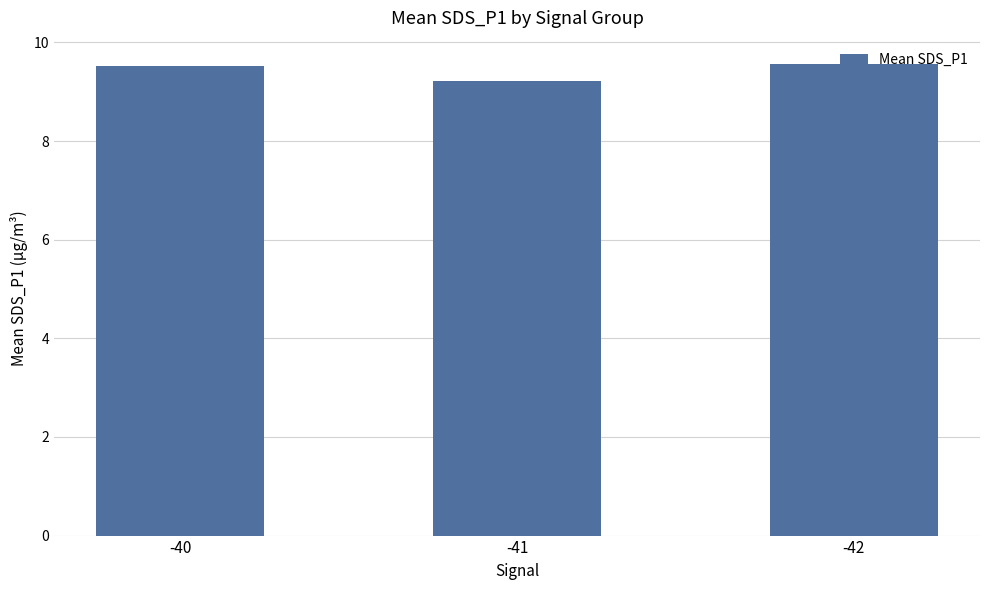

The value at -42 is 9.6. True or false?

True